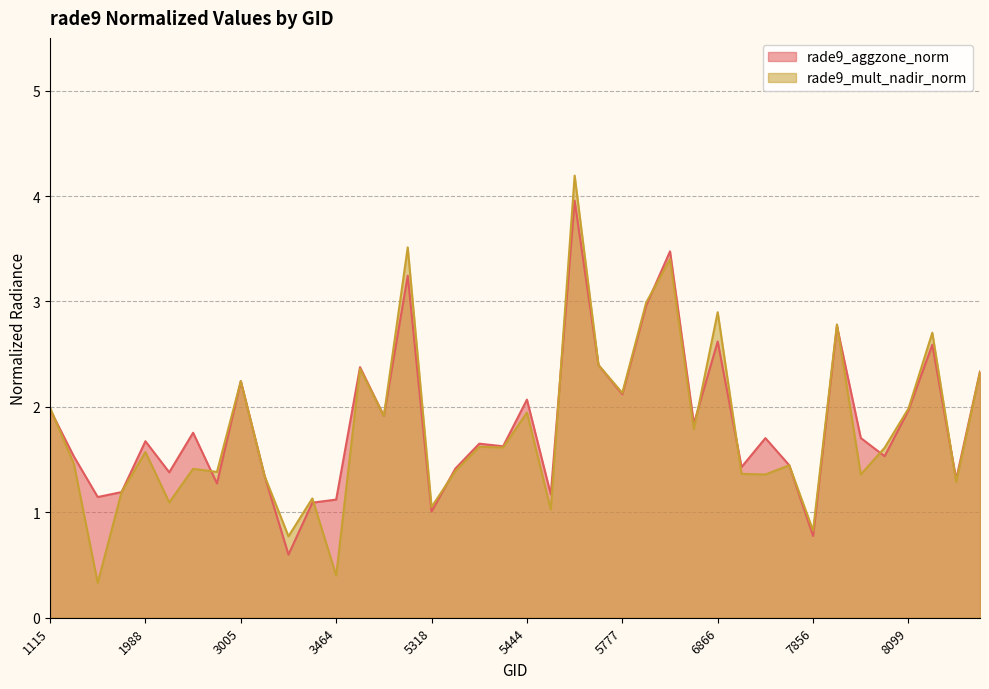

Which series has the largest total across all categories?

rade9_aggzone_norm